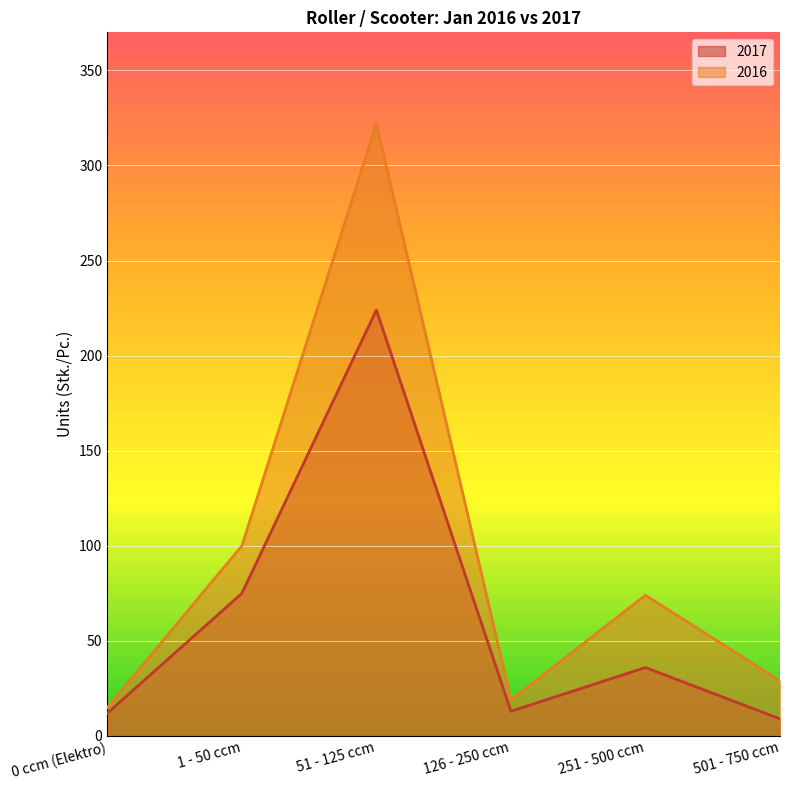

Reading left to right, list all the values displayed in this chart.

2017: 0 ccm (Elektro)=12	1 - 50 ccm=75	51 - 125 ccm=224	126 - 250 ccm=13	251 - 500 ccm=36	501 - 750 ccm=9
2016: 0 ccm (Elektro)=15	1 - 50 ccm=100	51 - 125 ccm=322	126 - 250 ccm=19	251 - 500 ccm=74	501 - 750 ccm=29